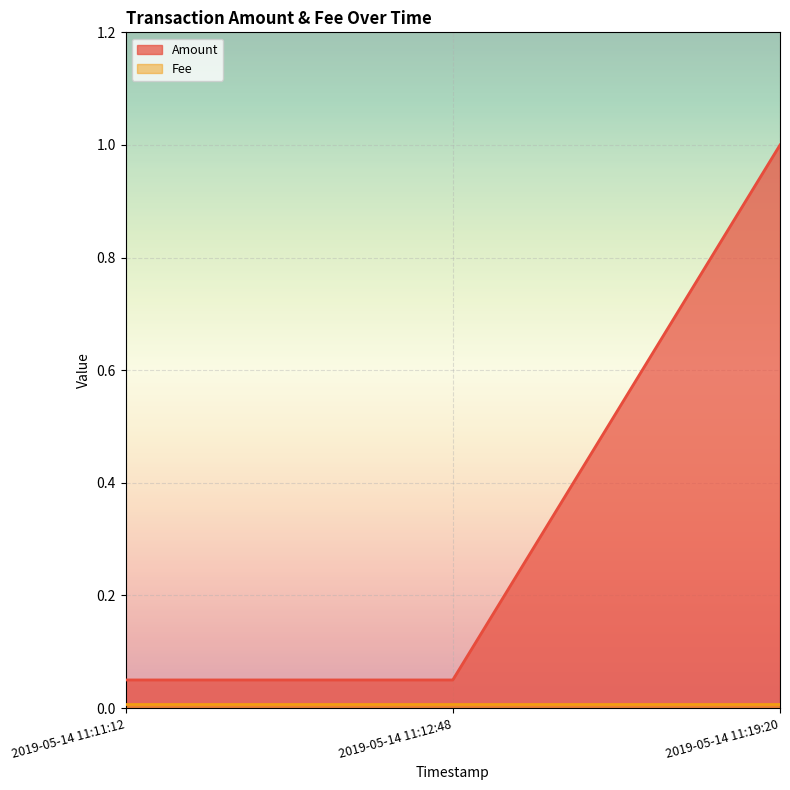

Between 2019-05-14 11:19:20 and 2019-05-14 11:11:12, which is larger?

2019-05-14 11:19:20